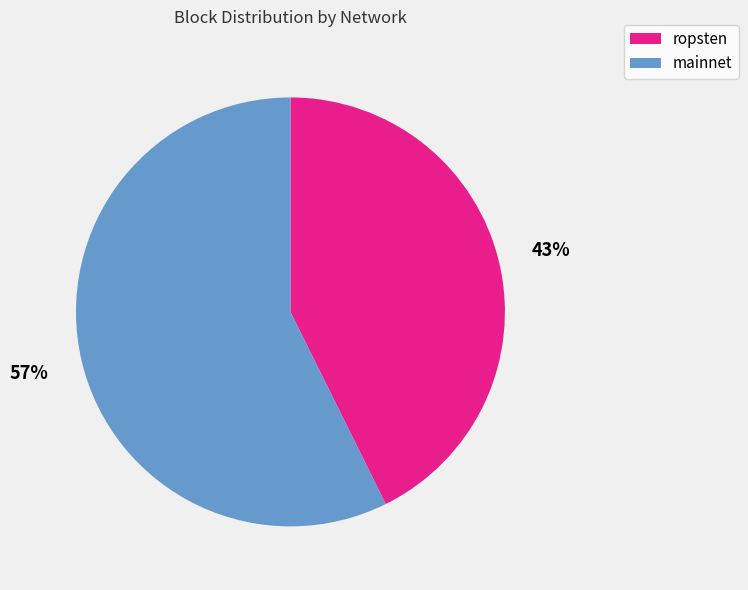

Count the number of slices in the pie.

2